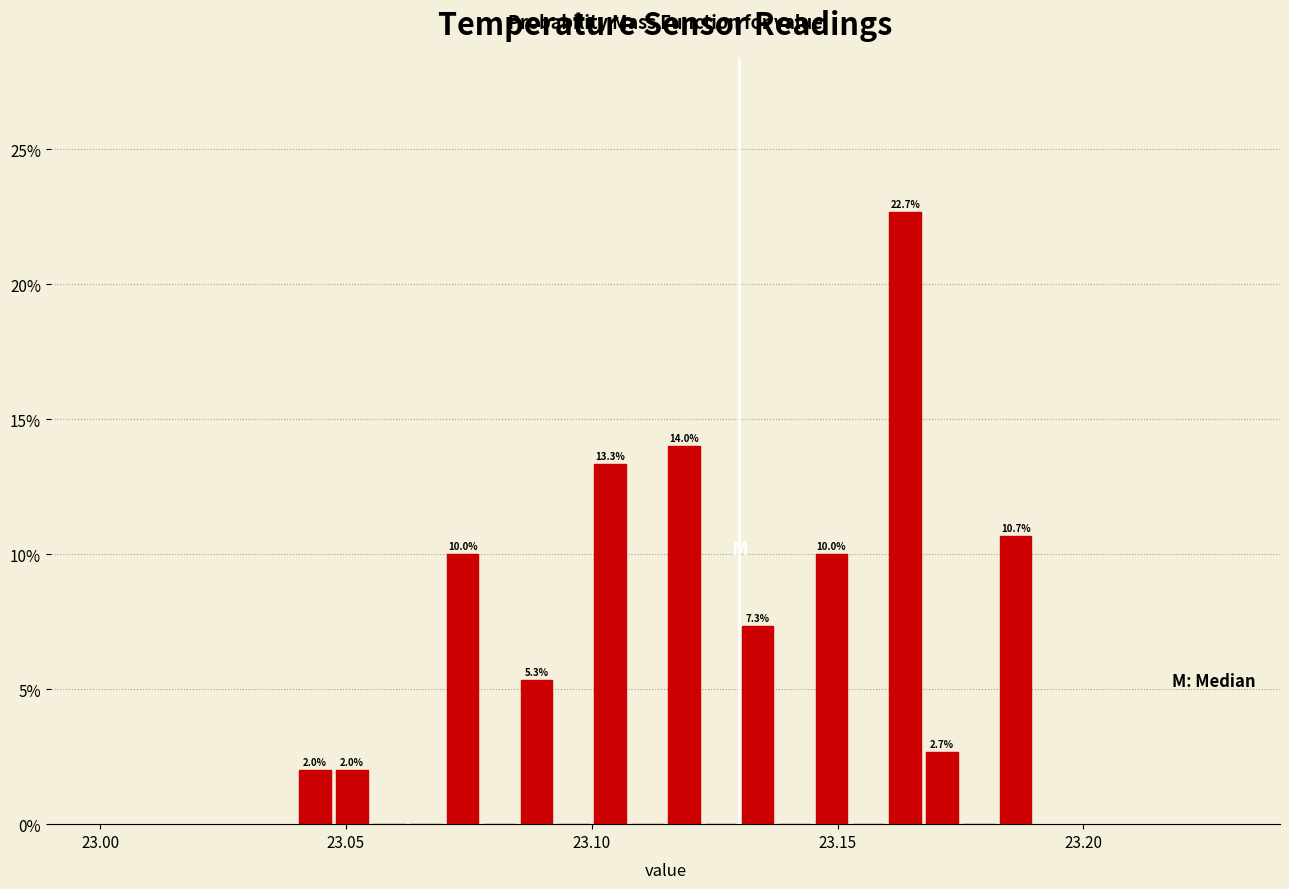

Read against the x-axis, roughly where is the centre of the tallest bar?

23.165